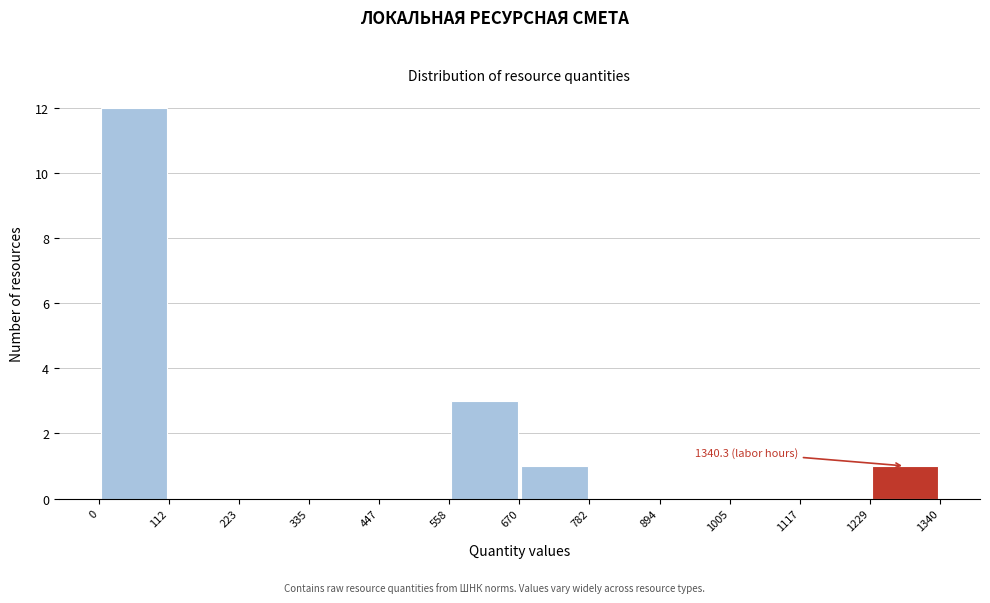

Which range on the x-axis has the tallest bar?

0 to 112